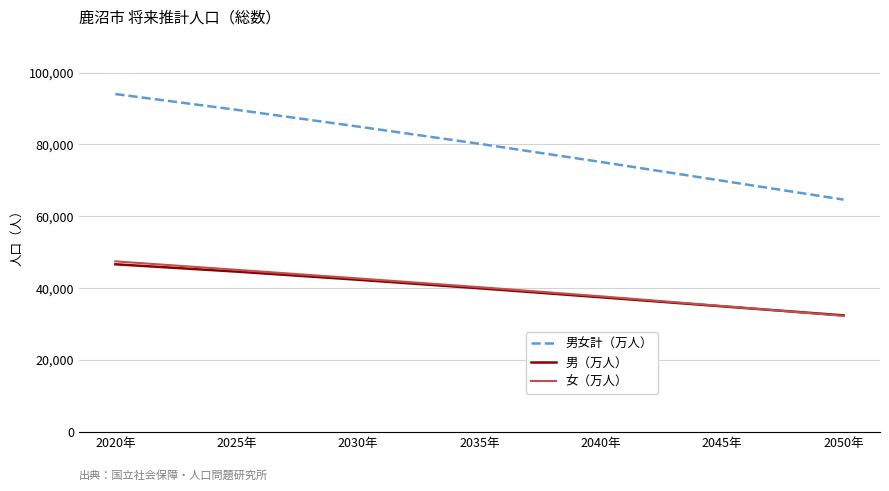

Which series has the largest range (max minus min)?

男女計（万人）